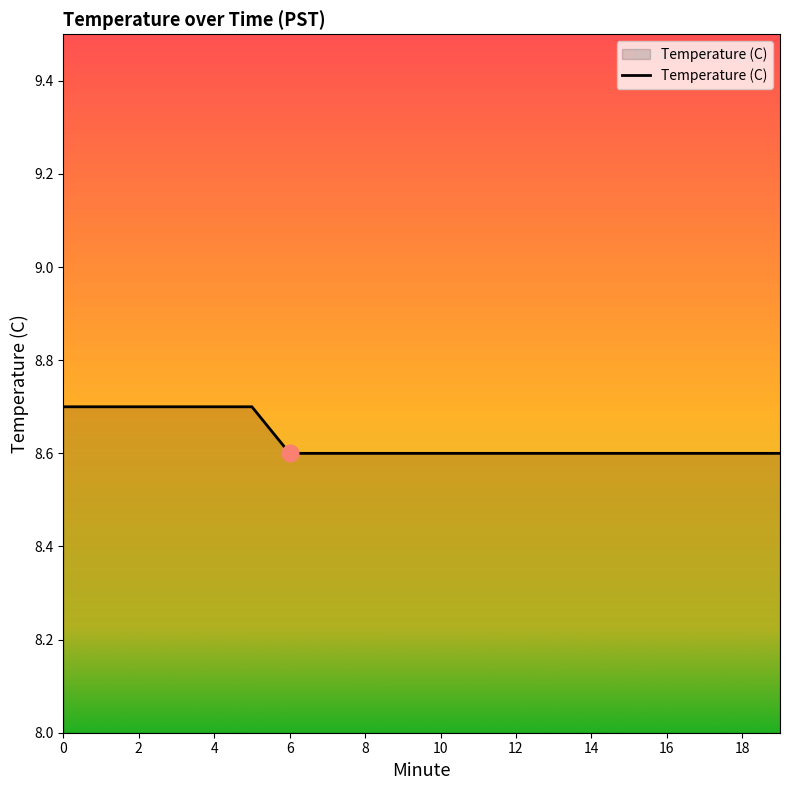

How many values are between 8 and 9?

20